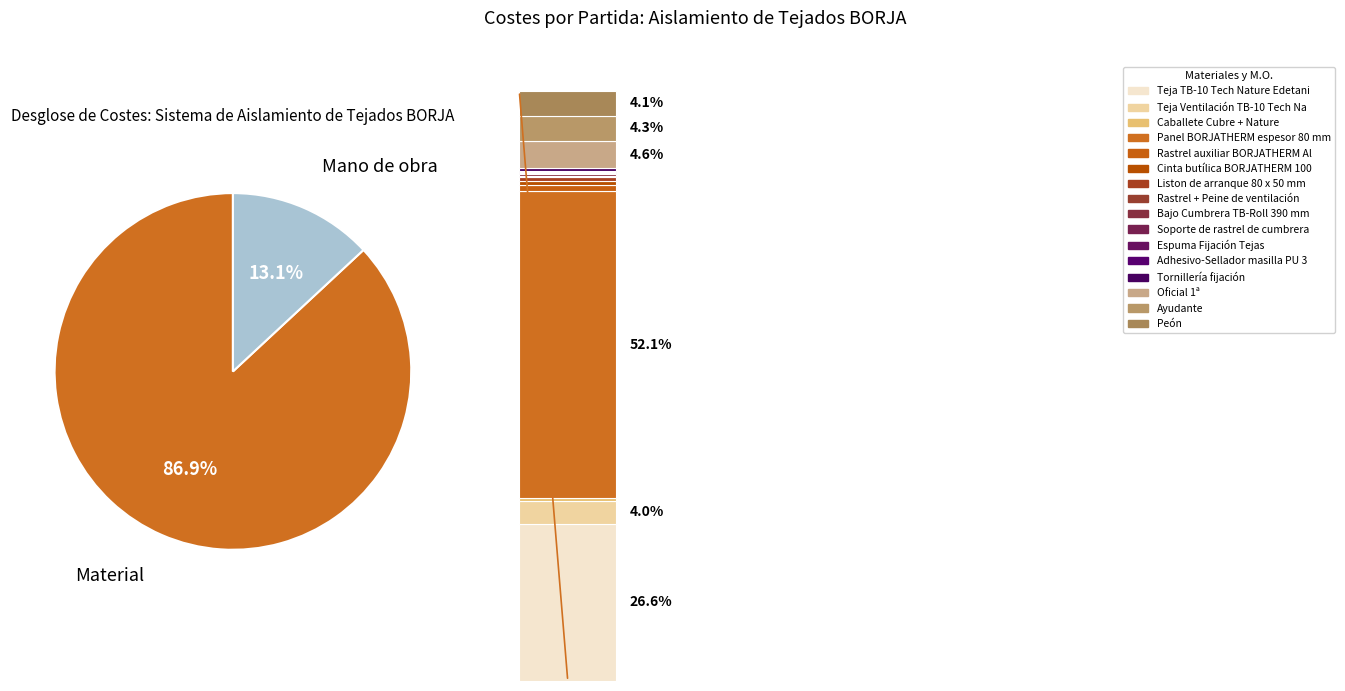

Which has a higher value, Espuma Fijación Tejas or Oficial 1ª?

Oficial 1ª